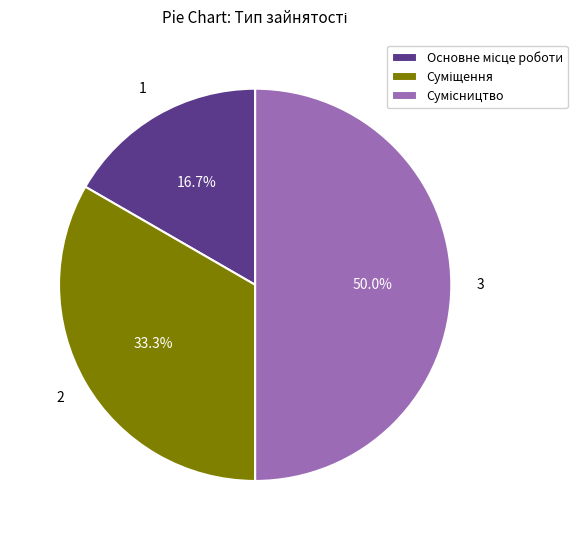

Count the number of slices in the pie.

3